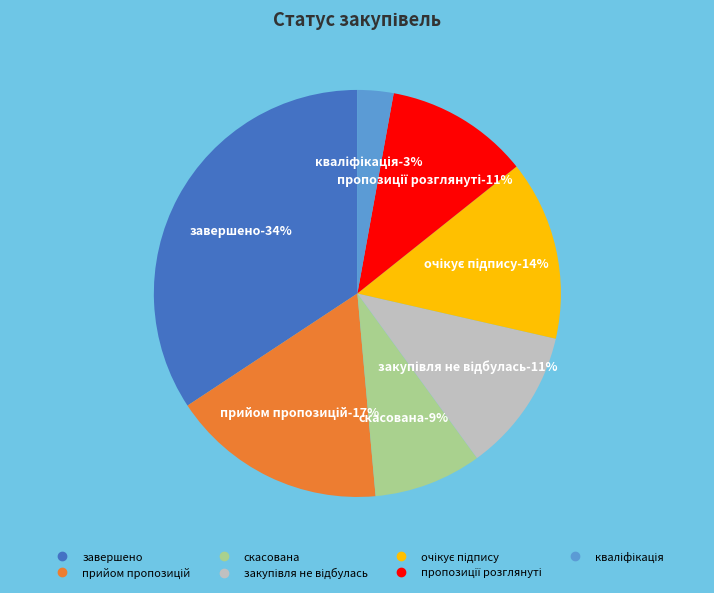

Rank the categories by value from highest to lowest.

завершено, прийом пропозицій, очікує підпису, закупівля не відбулась, пропозиції розглянуті, скасована, кваліфікація